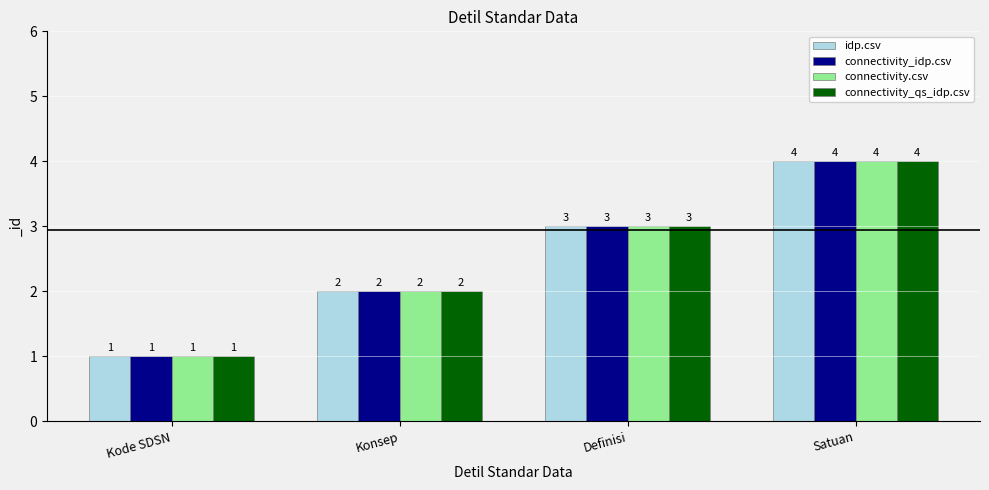

At which category is the sum across all series the highest?

Satuan